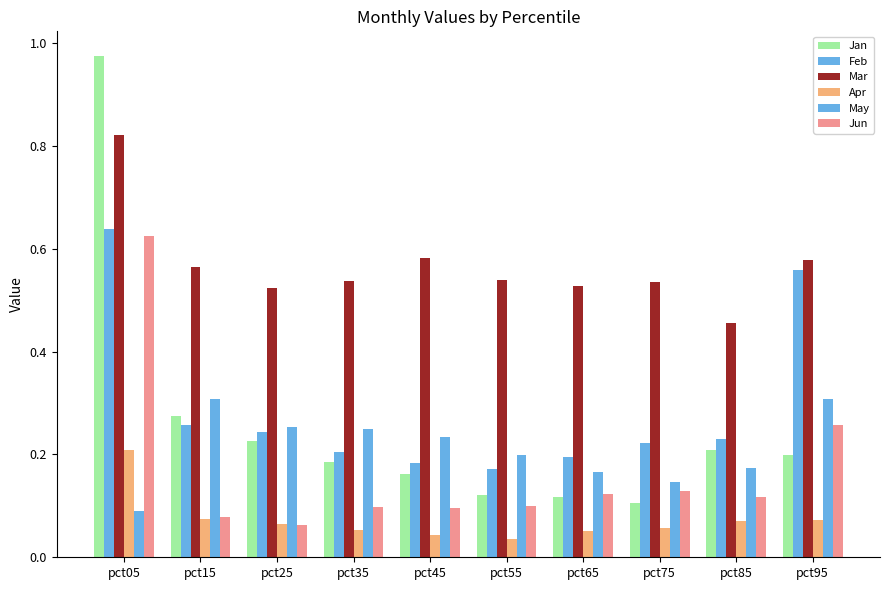

How many bars are there in total?

60